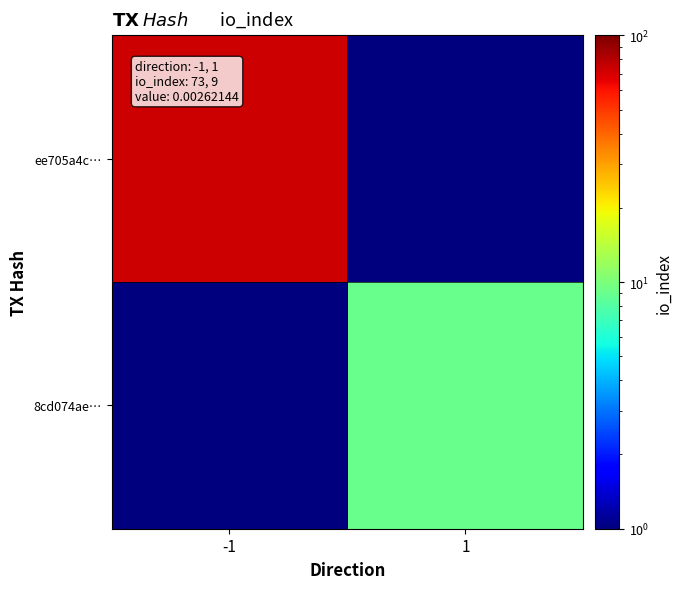

Reading left to right, what are all the values shown in this chart?

ee705a4c…: -1=73.0	1=0.1
8cd074ae…: -1=0.1	1=9.0